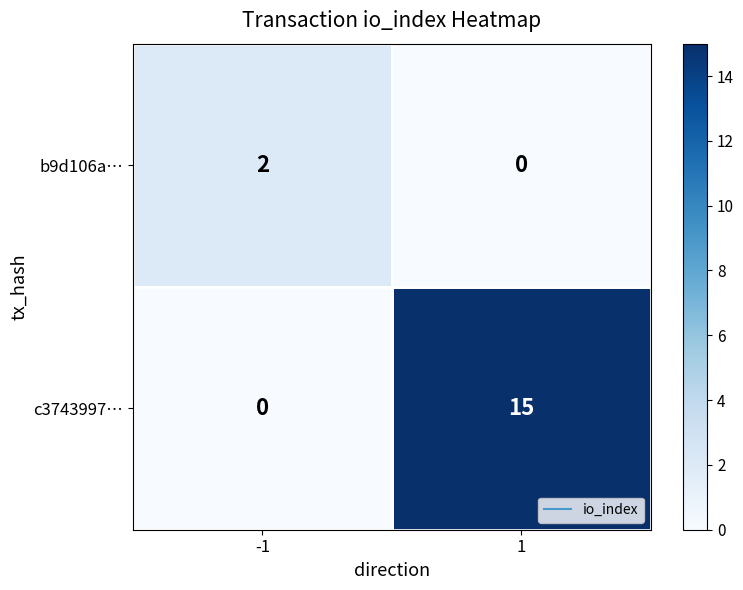

True or false: b9d106a… has a value of 2 at -1.

True